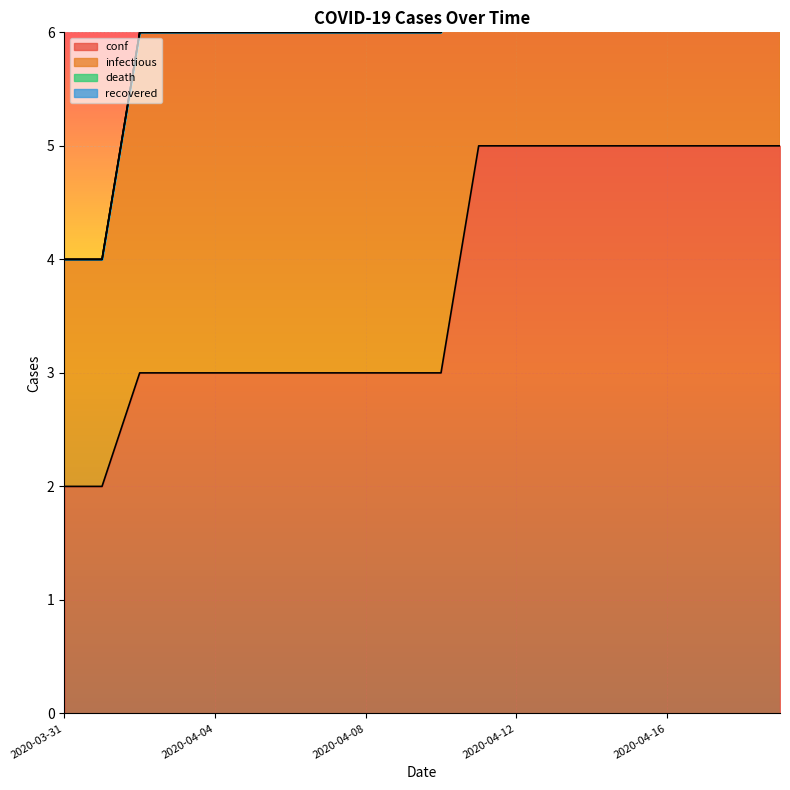

At which label is conf closest to 3?

2020-04-02